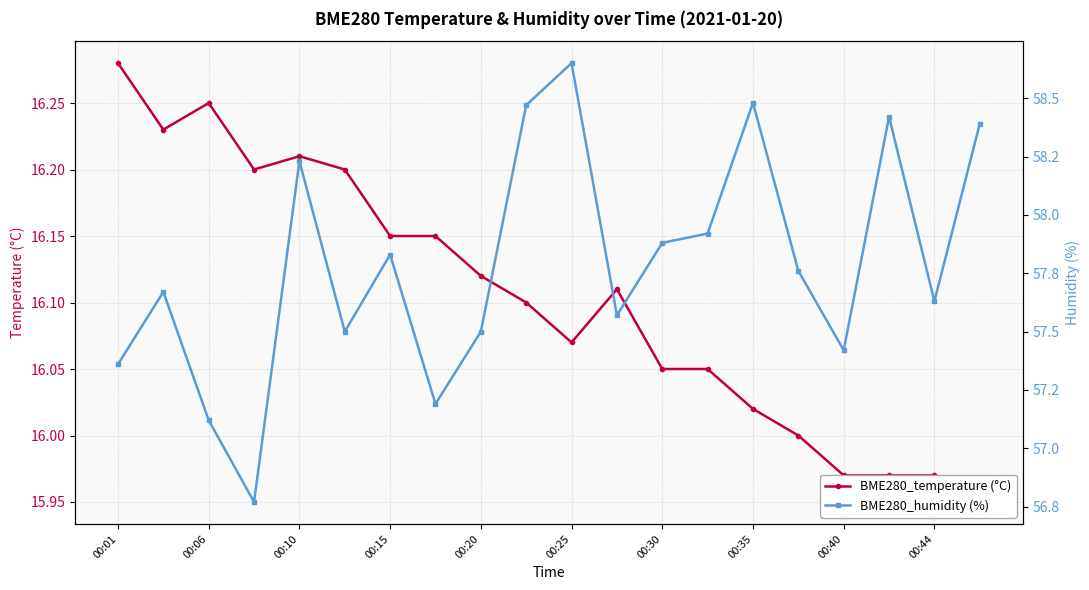

What is the sum of the BME280_temperature (°C) values at 00:35 and 14?

32.2